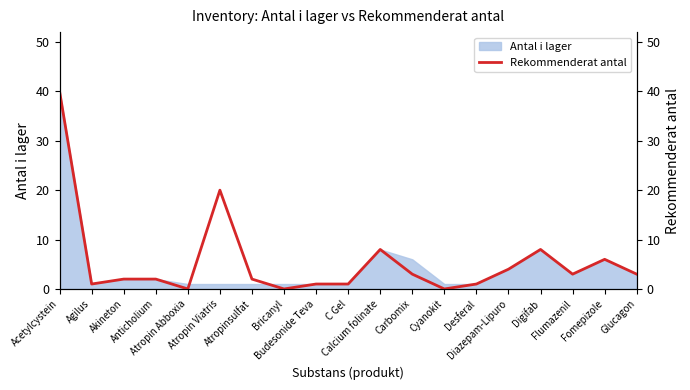

What is the maximum value for Antal i lager?

40